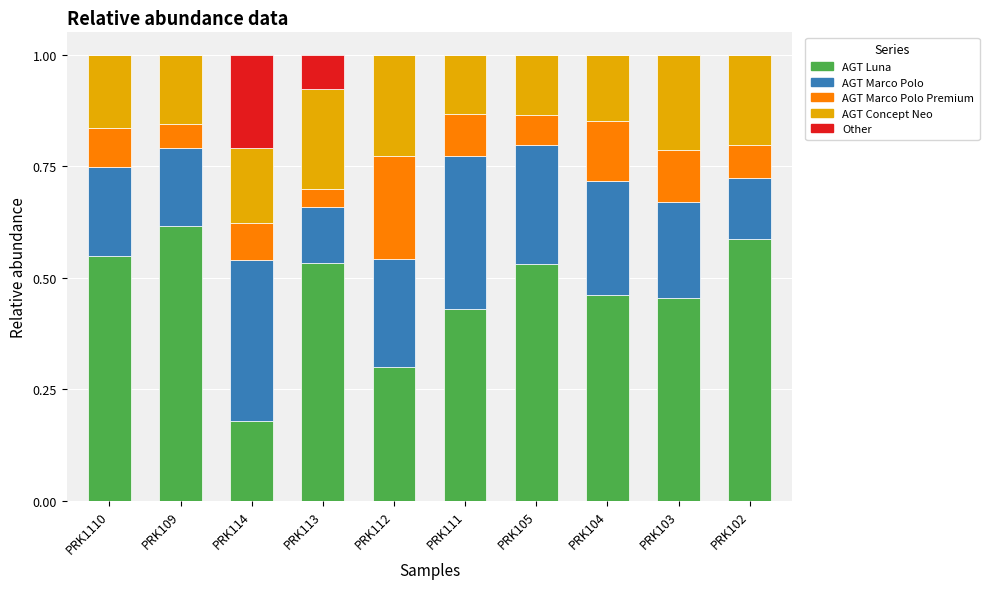

The AGT Luna series shows 0.7 at PRK113. True or false?

False